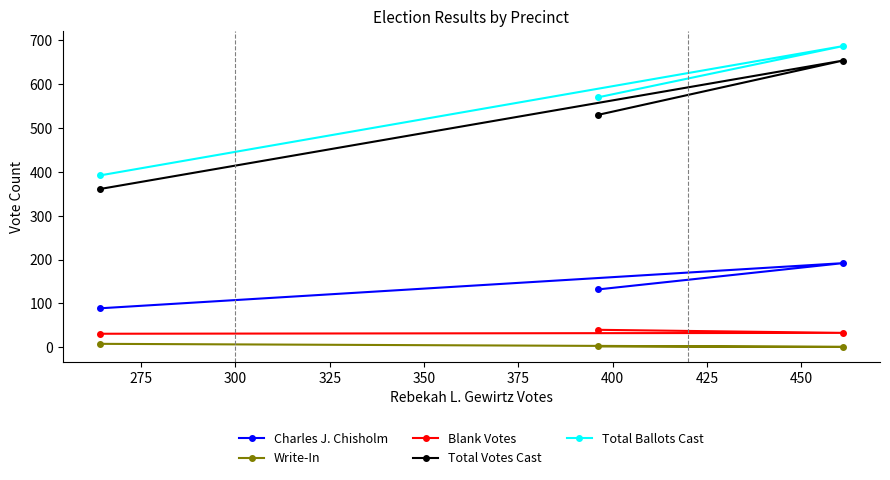

Which series has the largest total across all categories?

Total Ballots Cast